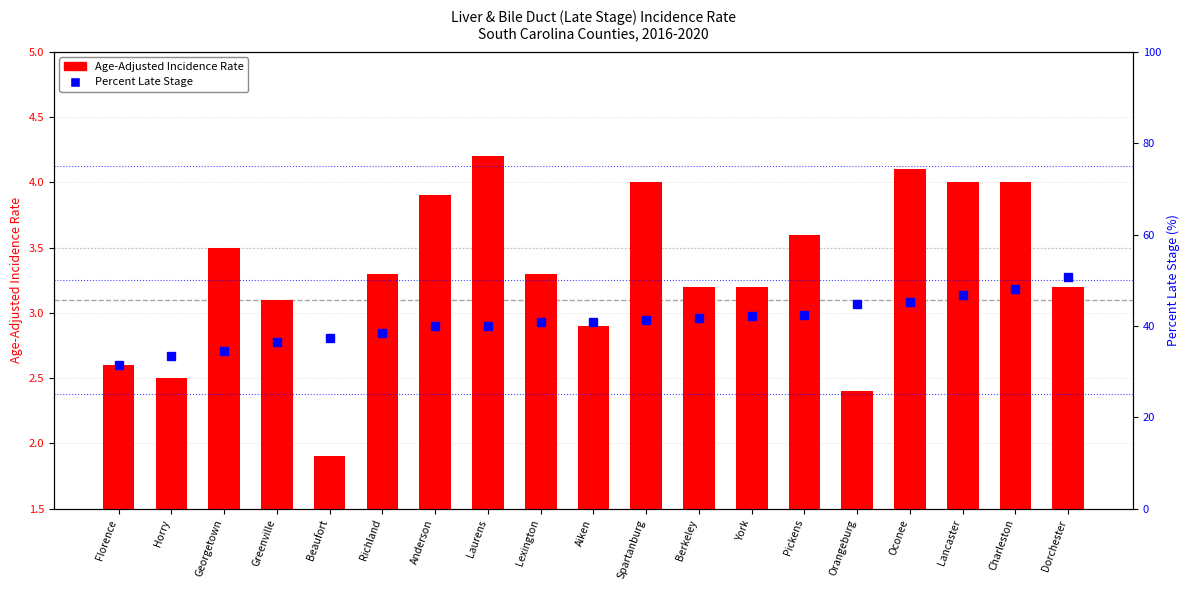

What is the label of the 1st bar from the left?

Florence